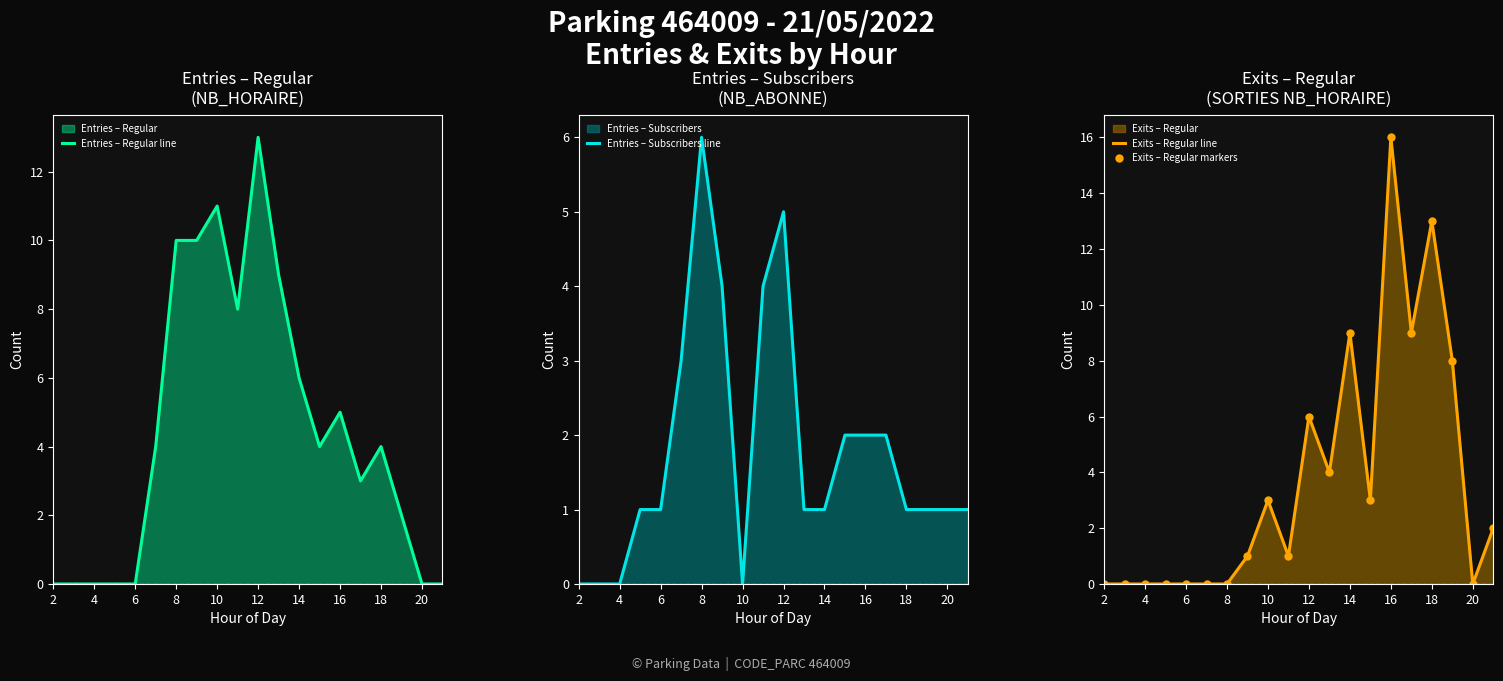

Is it true that Entries – Regular line equals 0 at 4?

True